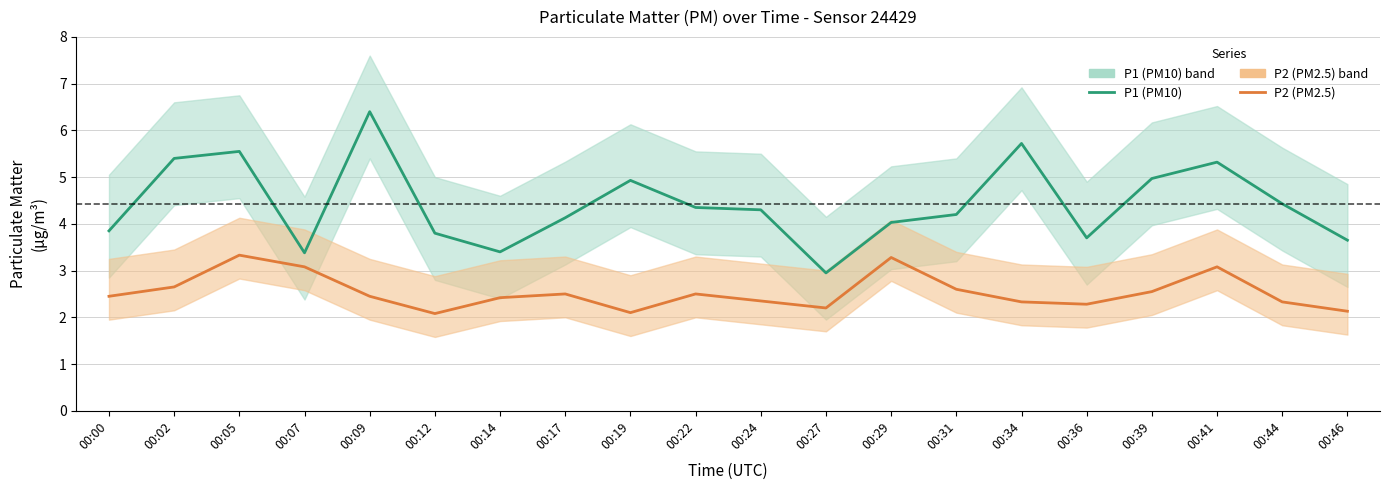

The value of P2 (PM2.5) at 00:02 is 2.6. True or false?

True